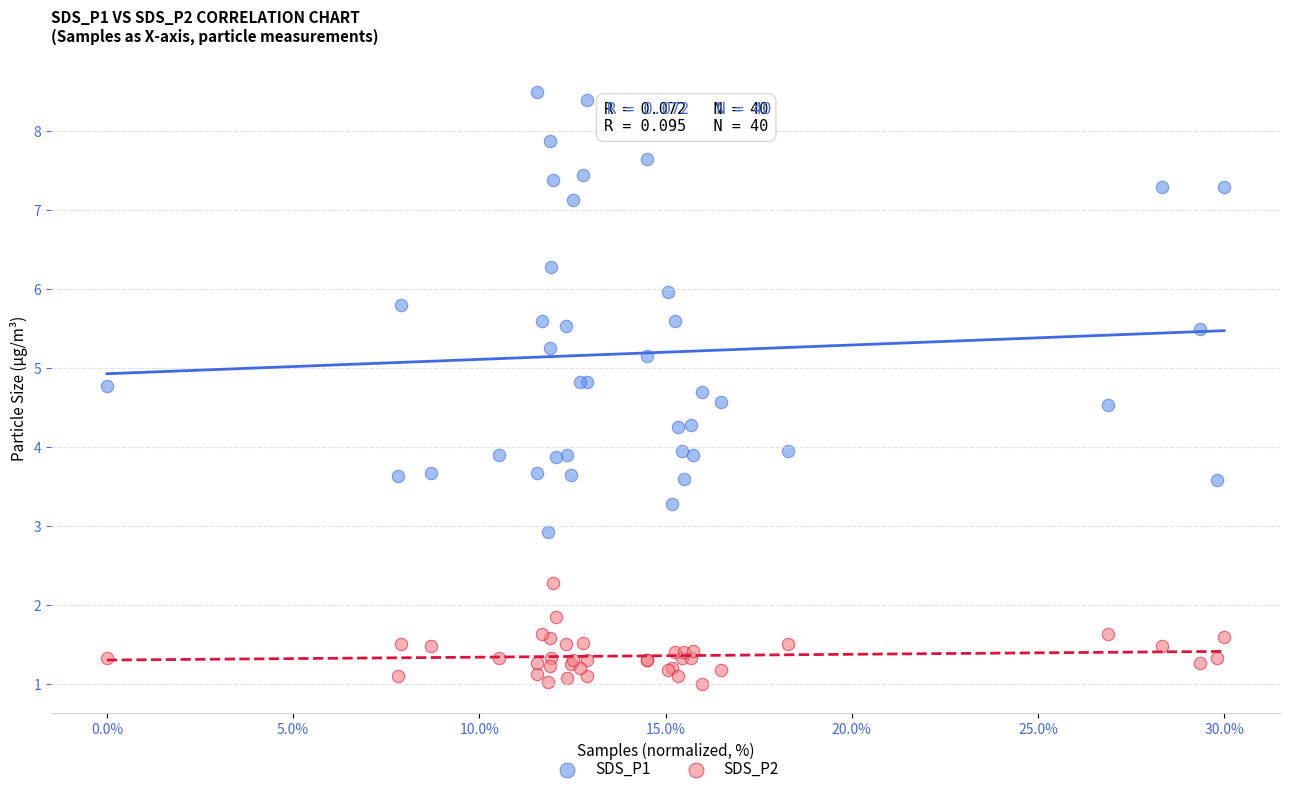

Which series reaches the maximum Y coordinate?

SDS_P1